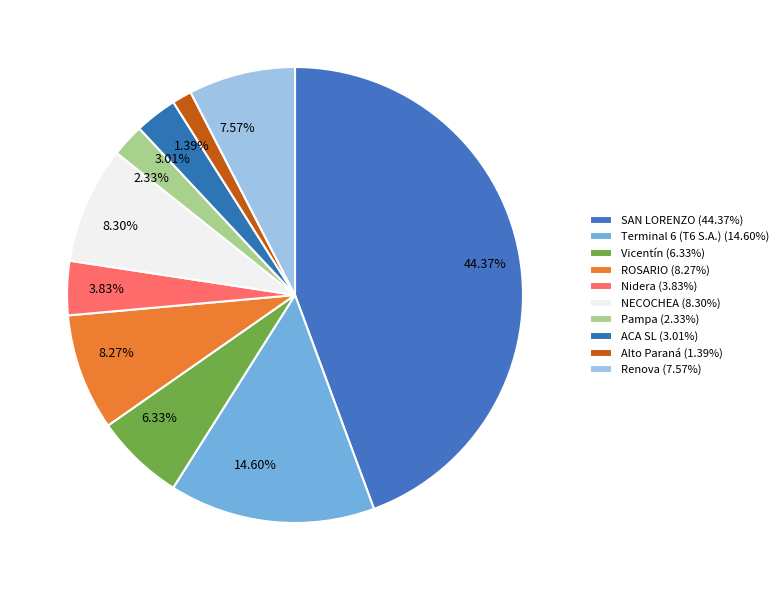

What is the ratio of the value at Renova to the value at Pampa?

3.2